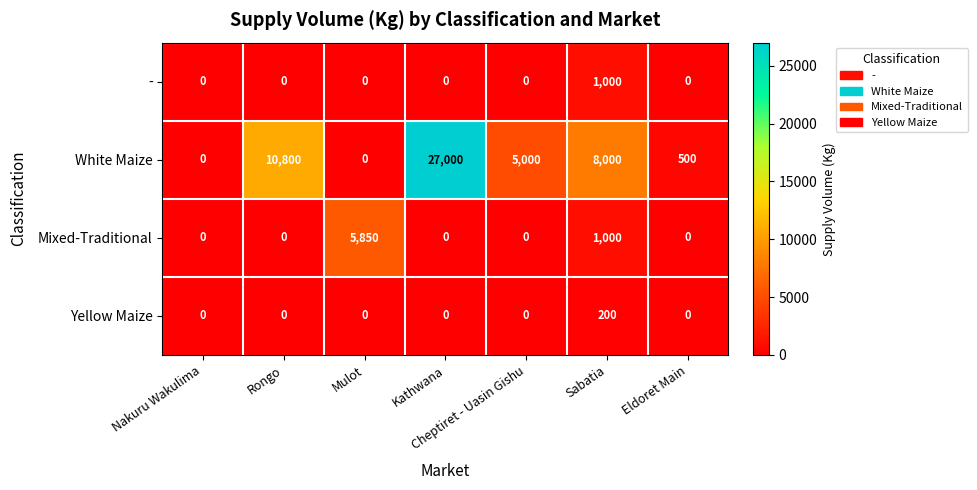

How many distinct data groups are displayed?

4